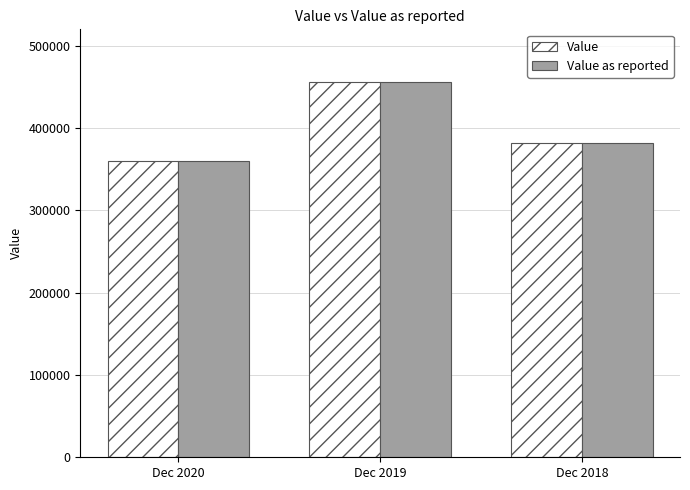

At which label does Value as reported first exceed 382129?

Dec 2019